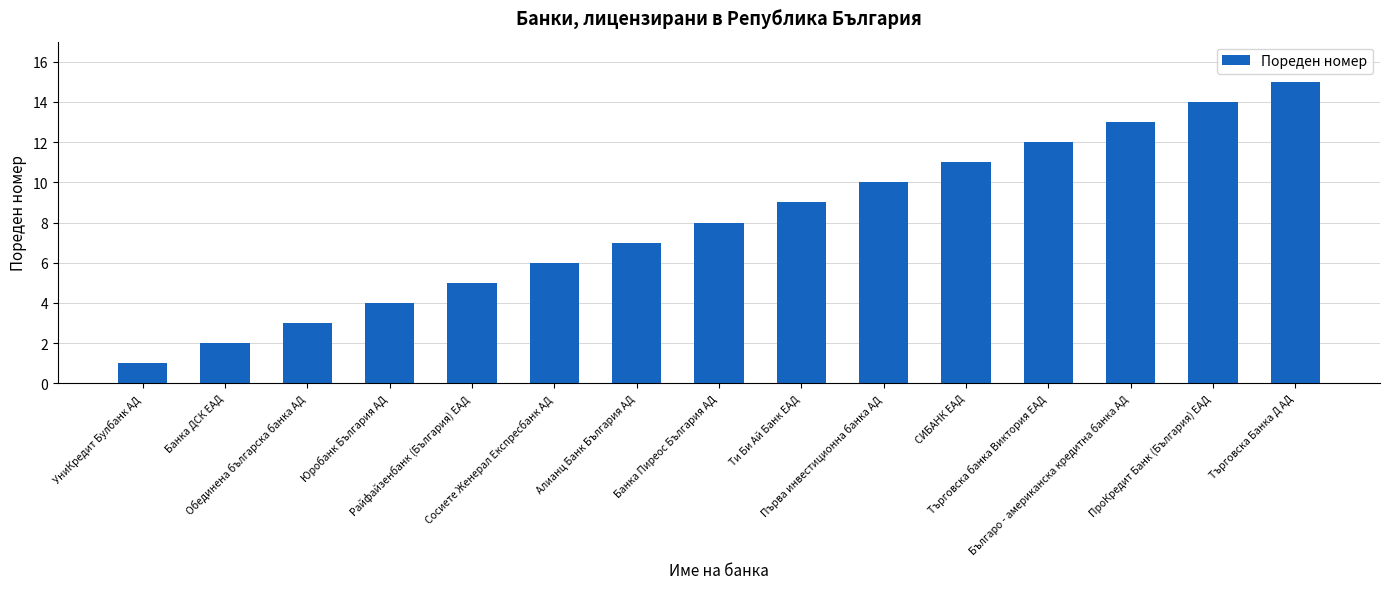

What value does the data have at Юробанк България АД, to the nearest 5?

5